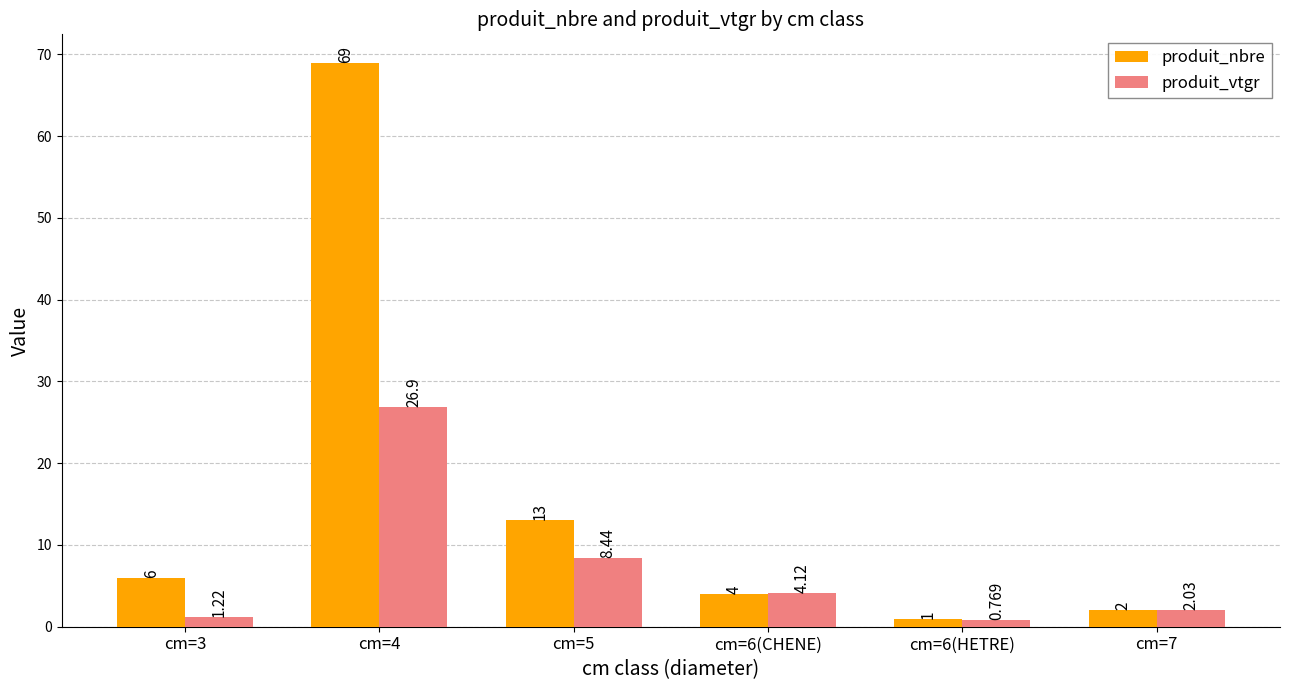

Which series changed the most between cm=3 and cm=6(HETRE)?

produit_nbre